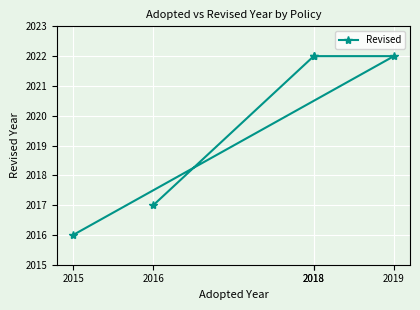

List the labels in order of value, largest first.

2019, 2018, 2018, 2016, 2015